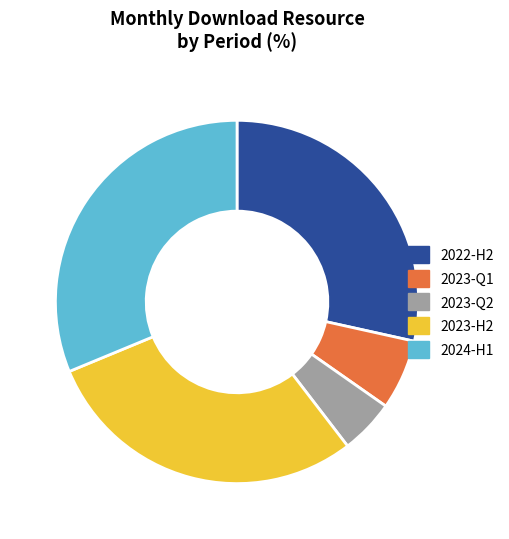

Does any single category account for the majority?

No